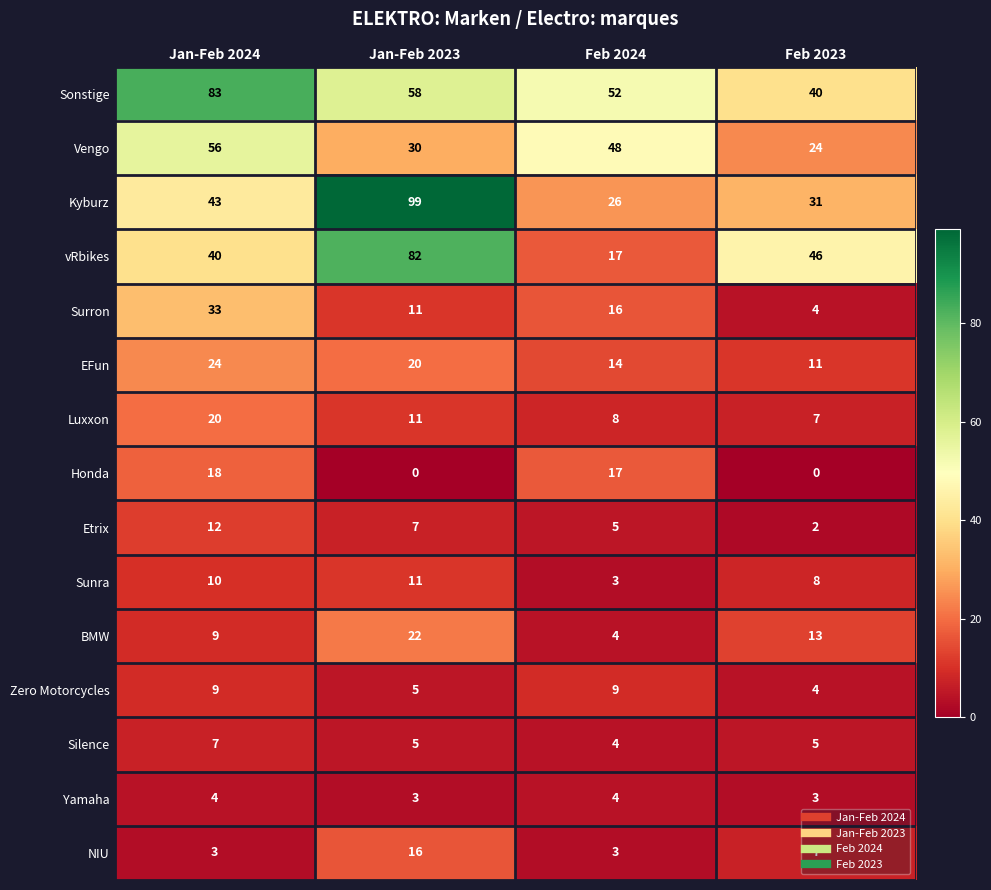

Is it true that Sunra equals 4 at Jan-Feb 2024?

False